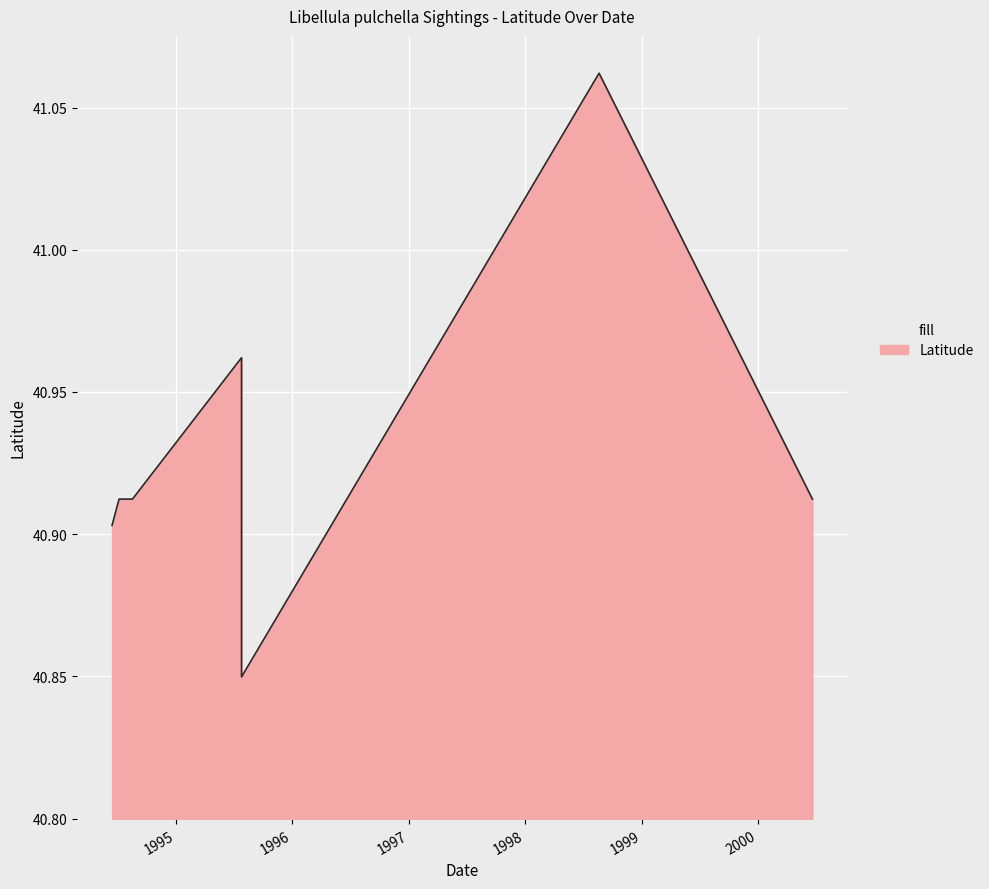

Which has a higher value, 1995-07-26 or 1994-06-15?

1995-07-26